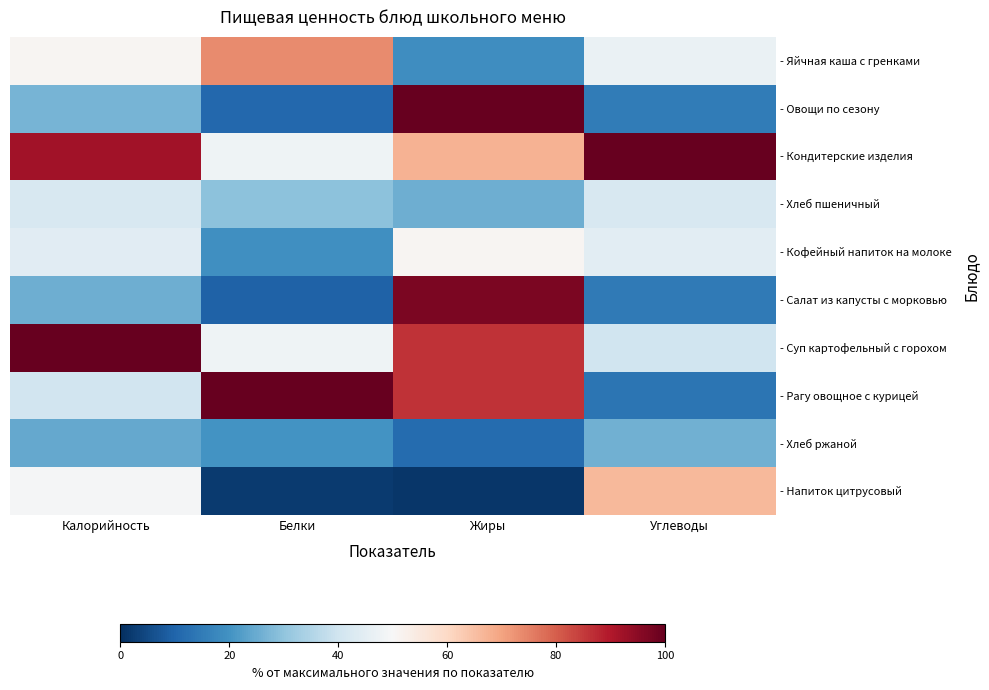

What is the spread (max minus min) of values at Углеводы?

86.3